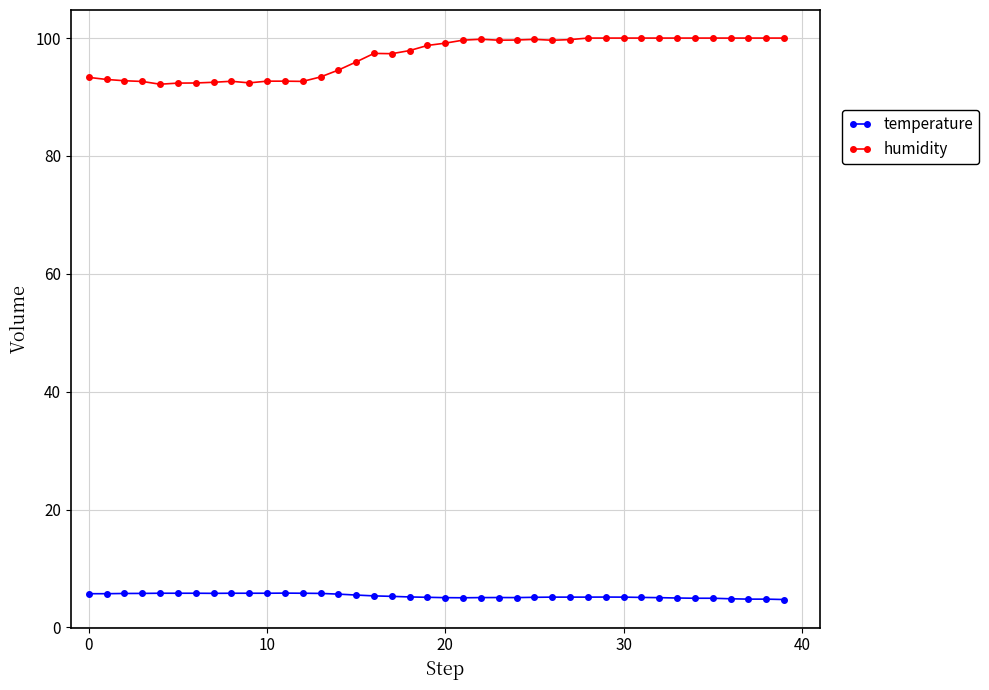

List the series in order of their peak value, highest first.

humidity, temperature